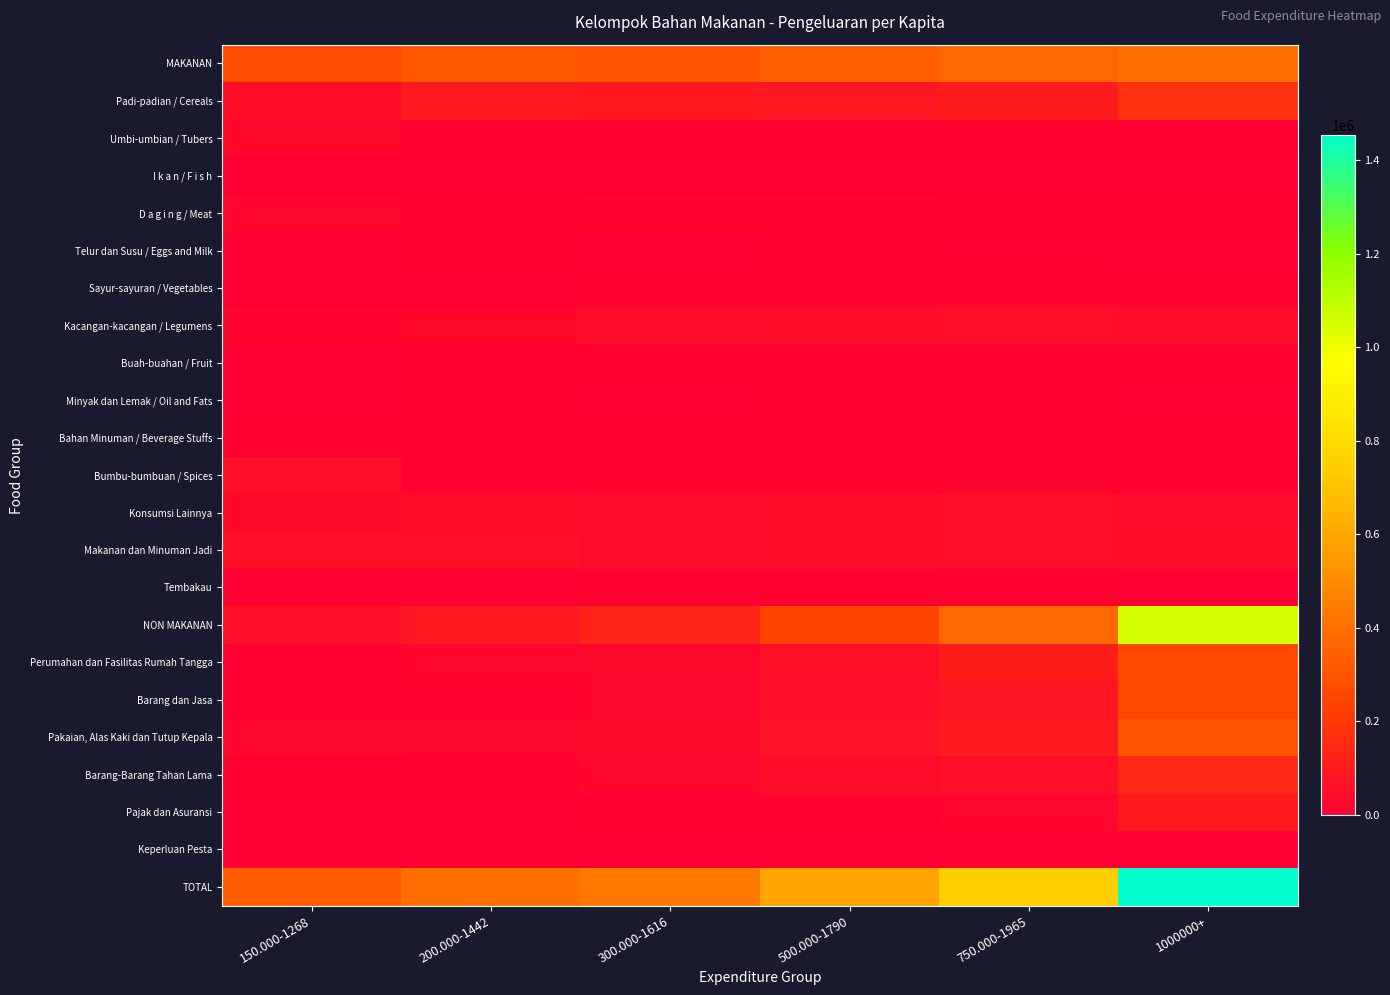

Reading left to right, extract all data points from this chart.

MAKANAN: 150.000-1268=274013	200.000-1442=311702	300.000-1616=303564	500.000-1790=340474	750.000-1965=370327	1000000+=396819
Padi-padian / Cereals: 150.000-1268=47692	200.000-1442=96186	300.000-1616=88921	500.000-1790=87986	750.000-1965=104372	1000000+=179587
Umbi-umbian / Tubers: 150.000-1268=31505	200.000-1442=6205	300.000-1616=6236	500.000-1790=10932	750.000-1965=11631	1000000+=11179
I k a n / F i s h: 150.000-1268=0	200.000-1442=2554	300.000-1616=2975	500.000-1790=4031	750.000-1965=3733	1000000+=2071
D a g i n g / Meat: 150.000-1268=24920	200.000-1442=13695	300.000-1616=19856	500.000-1790=19774	750.000-1965=15548	1000000+=16646
Telur dan Susu / Eggs and Milk: 150.000-1268=0	200.000-1442=6198	300.000-1616=5473	500.000-1790=5778	750.000-1965=3266	1000000+=4225
Sayur-sayuran / Vegetables: 150.000-1268=0	200.000-1442=4981	300.000-1616=9456	500.000-1790=11559	750.000-1965=17242	1000000+=9036
Kacangan-kacangan / Legumens: 150.000-1268=17506	200.000-1442=33402	300.000-1616=40789	500.000-1790=48250	750.000-1965=51171	1000000+=44878
Buah-buahan / Fruit: 150.000-1268=0	200.000-1442=8921	300.000-1616=6953	500.000-1790=9342	750.000-1965=9108	1000000+=7312
Minyak dan Lemak / Oil and Fats: 150.000-1268=0	200.000-1442=7092	300.000-1616=4910	500.000-1790=7170	750.000-1965=12620	1000000+=4080
Bahan Minuman / Beverage Stuffs: 150.000-1268=5693	200.000-1442=10203	300.000-1616=8697	500.000-1790=13048	750.000-1965=8763	1000000+=6991
Bumbu-bumbuan / Spices: 150.000-1268=54514	200.000-1442=11018	300.000-1616=19213	500.000-1790=17910	750.000-1965=17220	1000000+=14918
Konsumsi Lainnya: 150.000-1268=34437	200.000-1442=49129	300.000-1616=41509	500.000-1790=50958	750.000-1965=52585	1000000+=40827
Makanan dan Minuman Jadi: 150.000-1268=57746	200.000-1442=56447	300.000-1616=41654	500.000-1790=48047	750.000-1965=56209	1000000+=50835
Tembakau: 150.000-1268=0	200.000-1442=5671	300.000-1616=6922	500.000-1790=5689	750.000-1965=6859	1000000+=4234
NON MAKANAN: 150.000-1268=54094	200.000-1442=87098	300.000-1616=126165	500.000-1790=246000	750.000-1965=373155	1000000+=1056894
Perumahan dan Fasilitas Rumah Tangga: 150.000-1268=6386	200.000-1442=23382	300.000-1616=33945	500.000-1790=62410	750.000-1965=106169	1000000+=263119
Barang dan Jasa: 150.000-1268=7372	200.000-1442=18272	300.000-1616=25882	500.000-1790=55787	750.000-1965=82332	1000000+=254461
Pakaian, Alas Kaki dan Tutup Kepala: 150.000-1268=29357	200.000-1442=23145	300.000-1616=34520	500.000-1790=69544	750.000-1965=100100	1000000+=303673
Barang-Barang Tahan Lama: 150.000-1268=6116	200.000-1442=16581	300.000-1616=24731	500.000-1790=42637	750.000-1965=56615	1000000+=141104
Pajak dan Asuransi: 150.000-1268=4863	200.000-1442=5569	300.000-1616=6585	500.000-1790=14817	750.000-1965=24981	1000000+=92379
Keperluan Pesta: 150.000-1268=0	200.000-1442=149	300.000-1616=502	500.000-1790=805	750.000-1965=2958	1000000+=2158
TOTAL: 150.000-1268=328107	200.000-1442=398800	300.000-1616=429729	500.000-1790=586474	750.000-1965=743482	1000000+=1453713